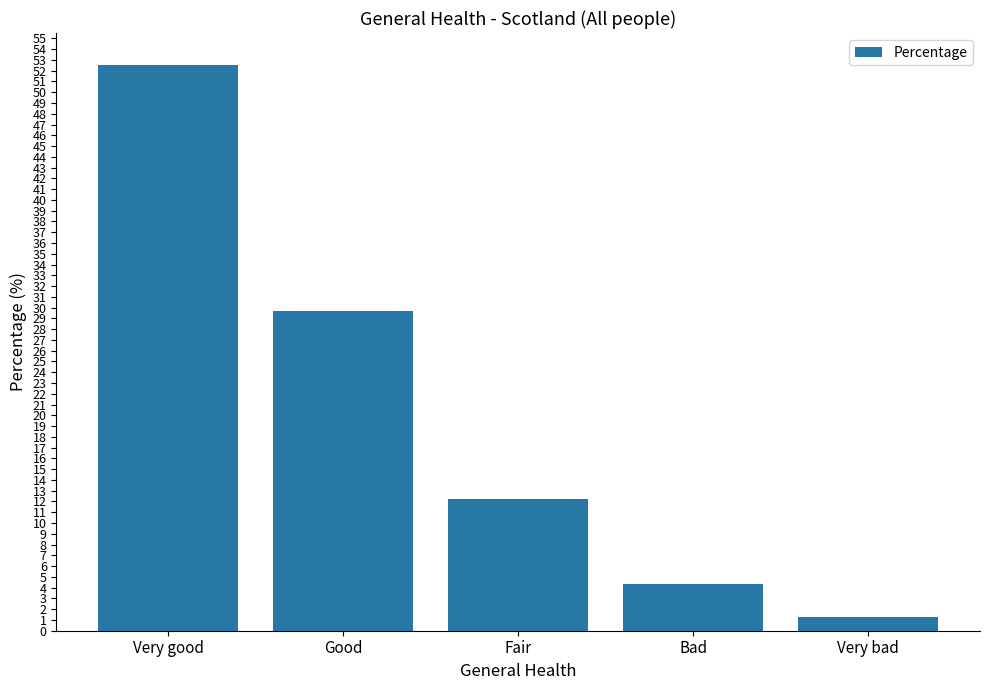

What is the approximate value at Very bad?

1.3